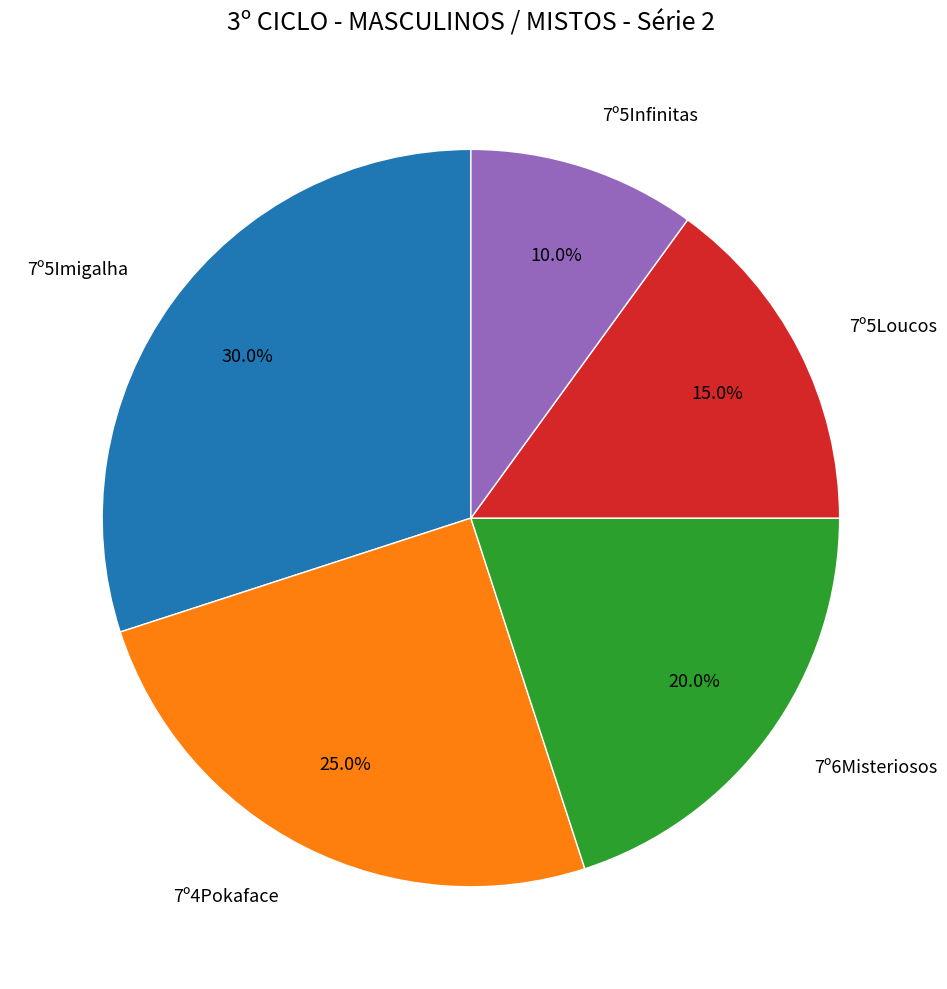

To the nearest percent, what is the average slice percentage?

20%